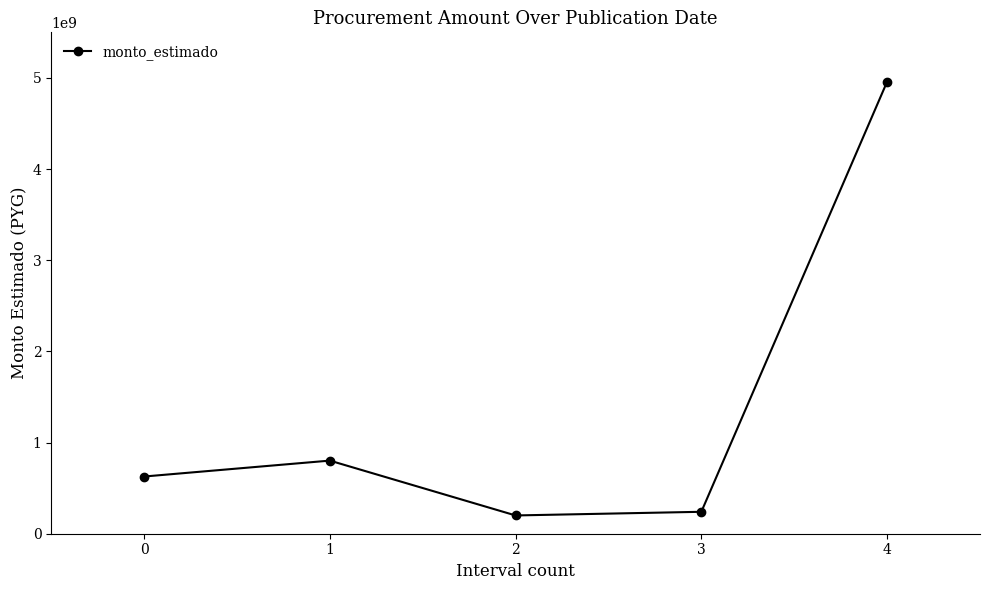

Count the number of categories in the chart.

5